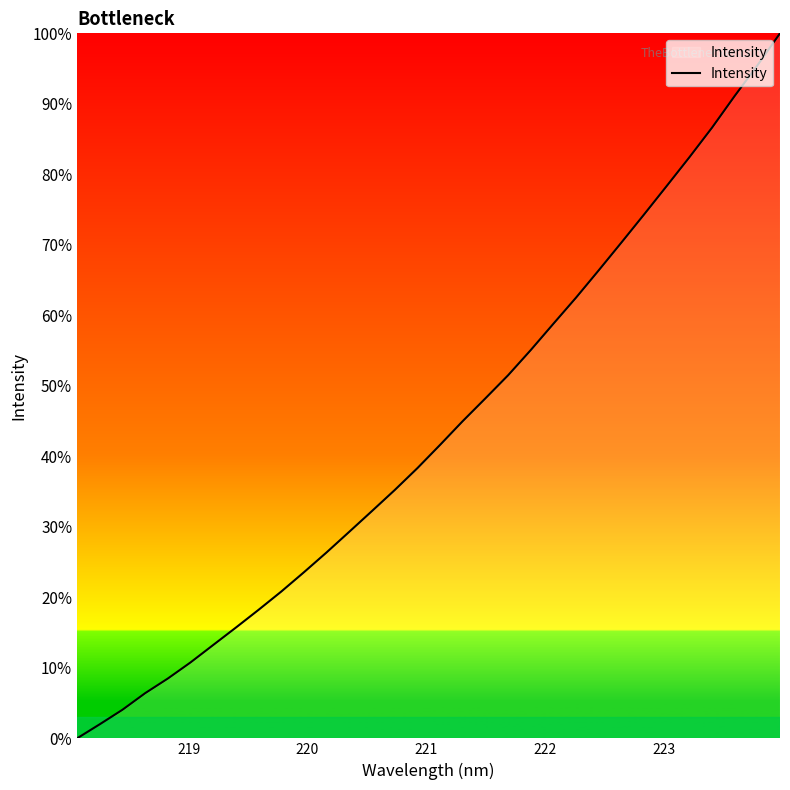

What is the greatest value displayed?

100.0